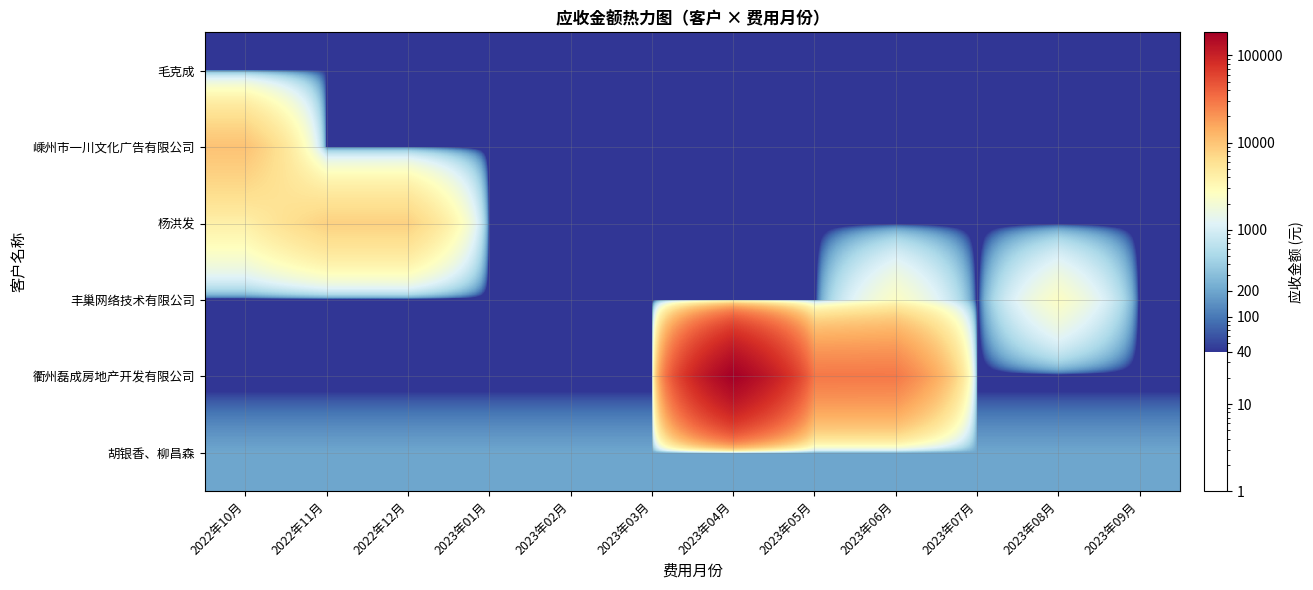

List the series in order of their peak value, lowest first.

毛克成, 胡银香、柳昌森, 丰巢网络技术有限公司, 杨洪发, 嵊州市一川文化广告有限公司, 衢州磊成房地产开发有限公司